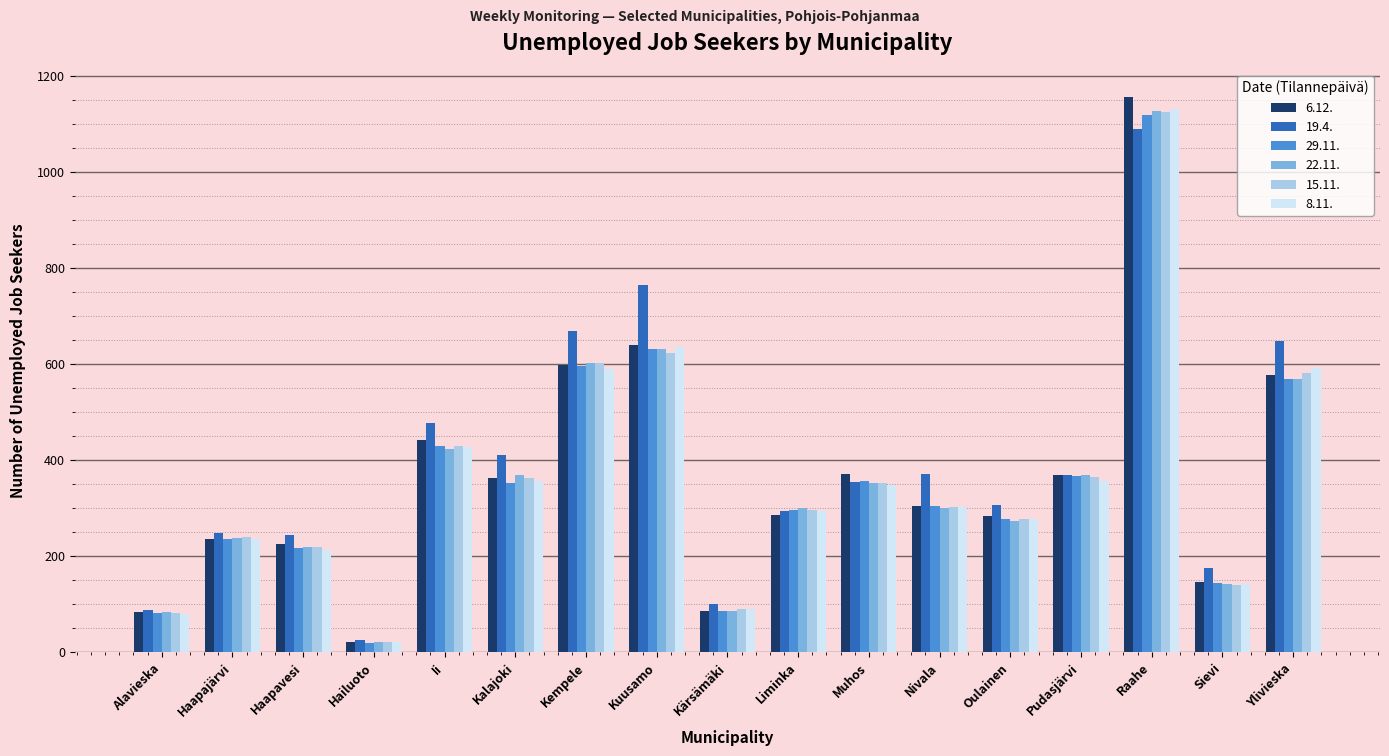

How many groups of bars are there?

17